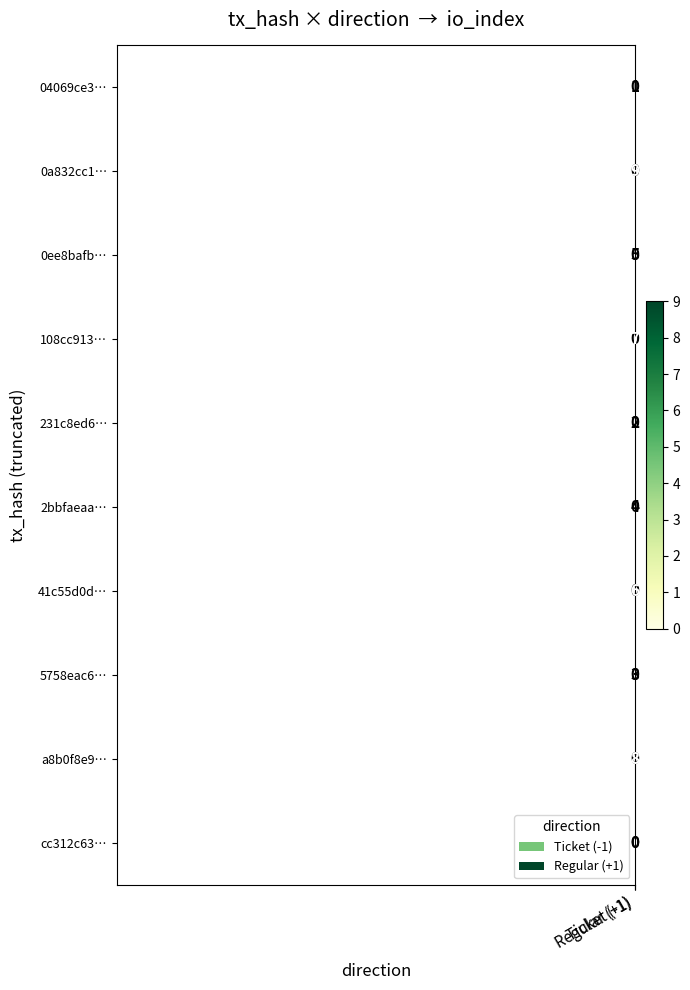

What is the highest value of the 2bbfaeaa… series?

4